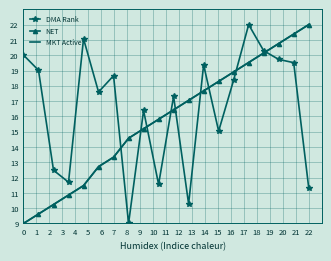

What is the average value of the DMA Rank series?

16.5